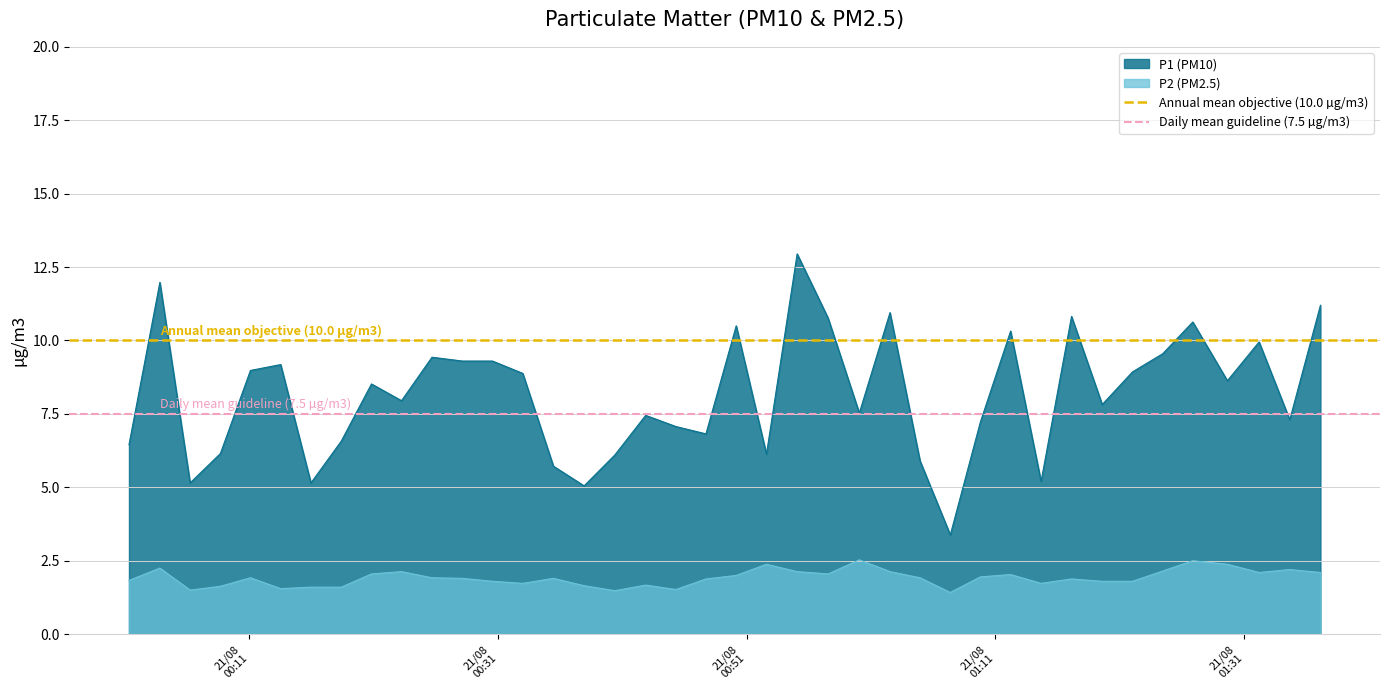

True or false: P2 (PM2.5) and P1 (PM10) intersect in this chart.

False